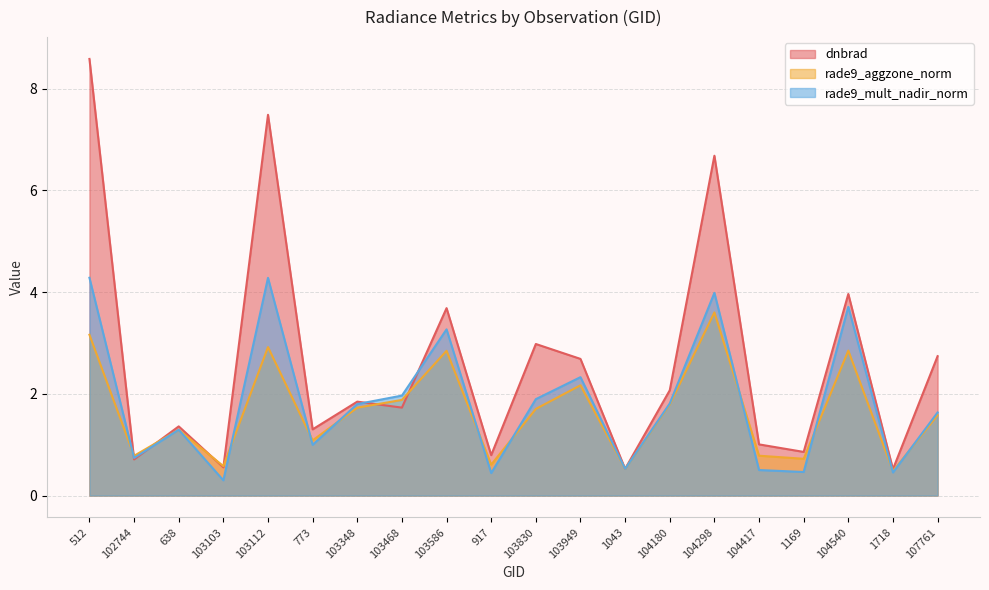

At which category does the chart reach its minimum across all series?

103103